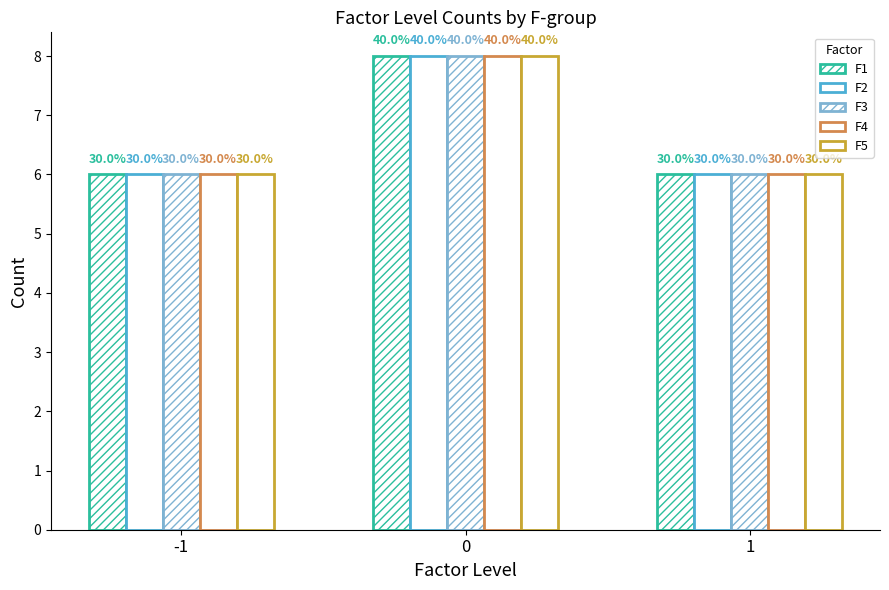

How many bars are there in each group?

5